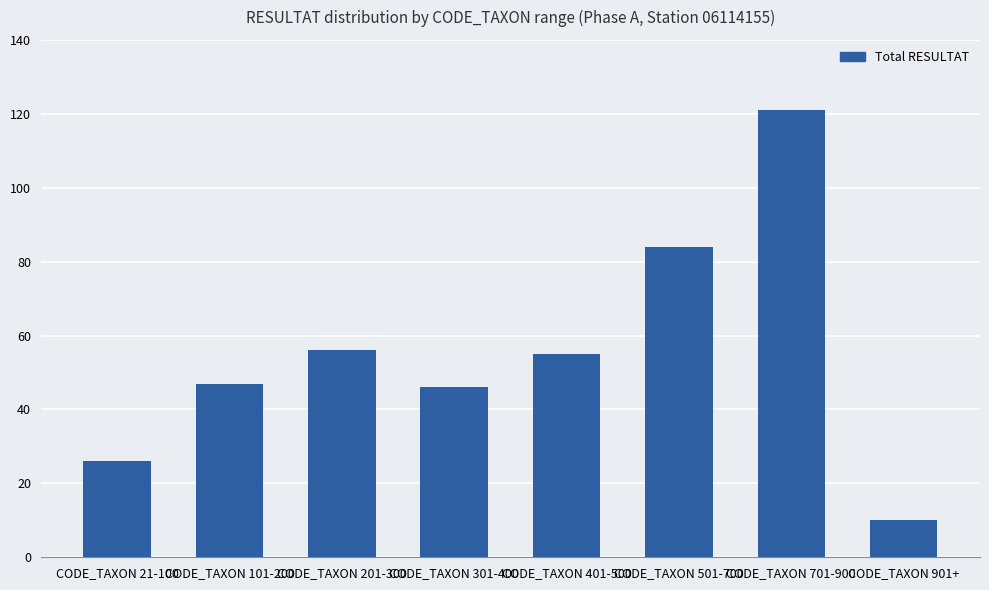

Are the bars grouped side by side (vs. stacked)?

No